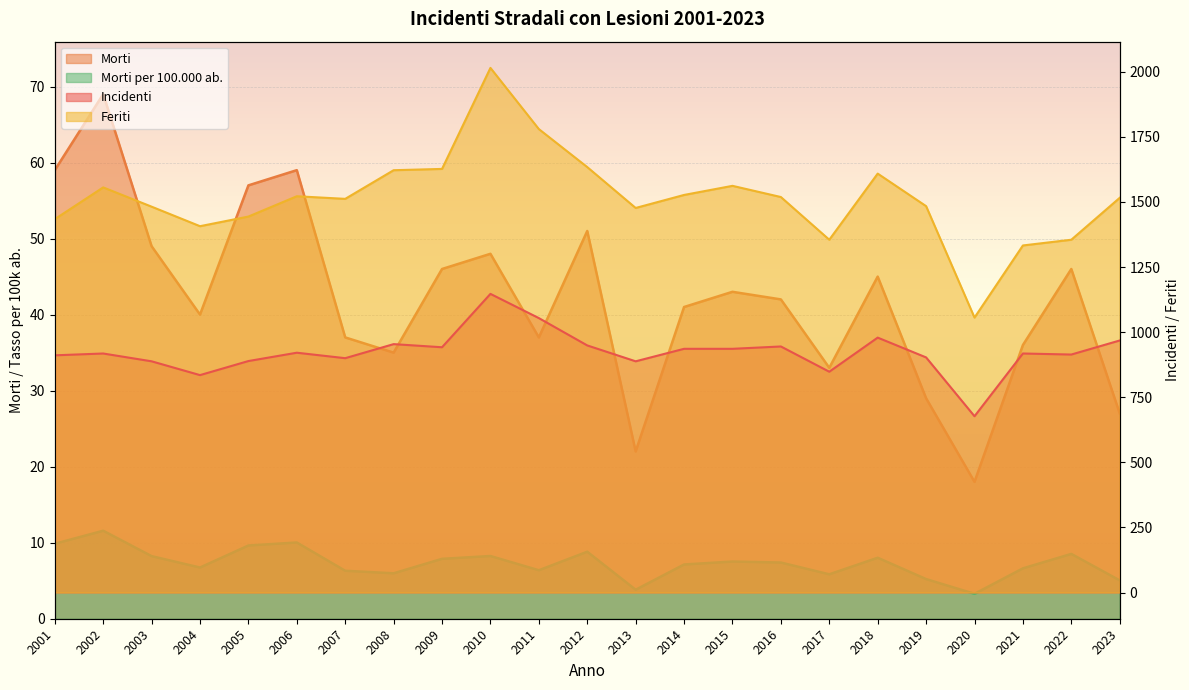

True or false: Feriti and Morti per 100.000 ab. cross at least once.

False